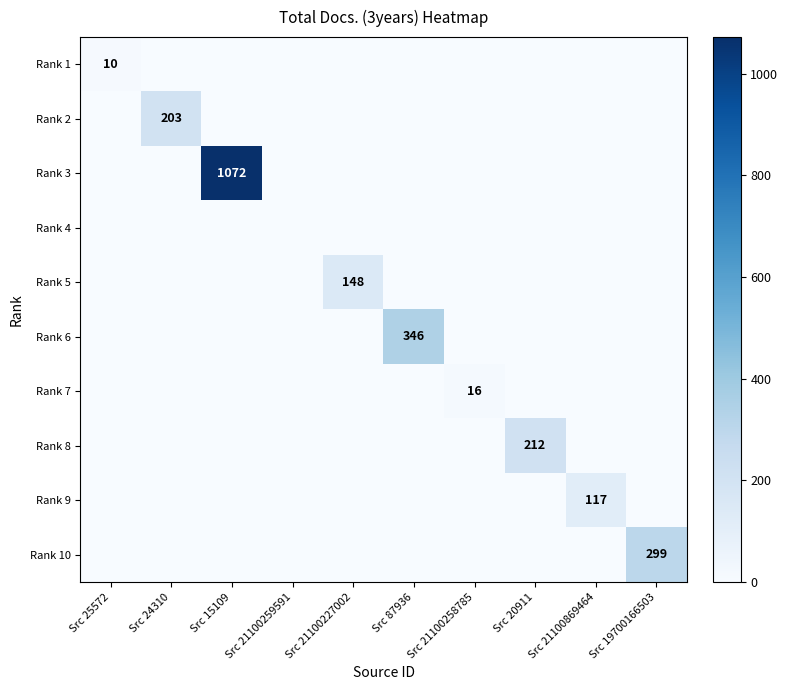

The value of Rank 6 at Src 87936 is 346. True or false?

True